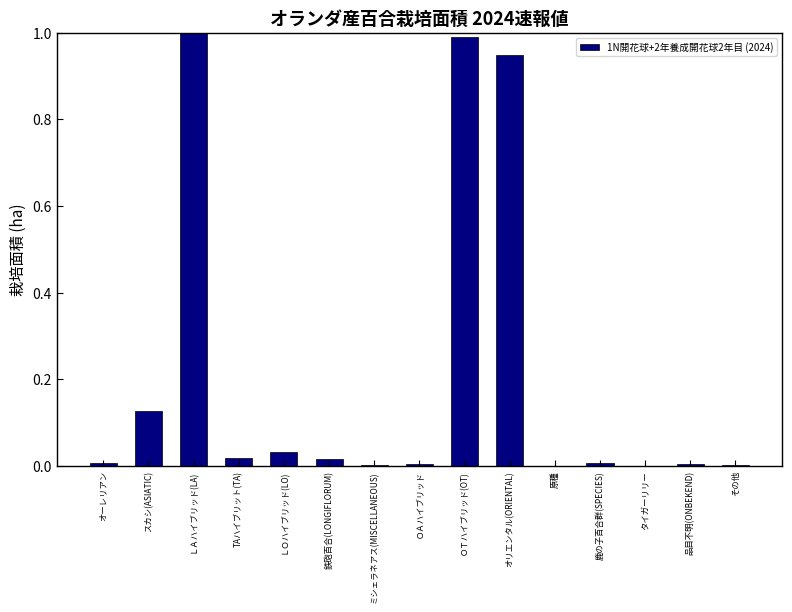

What is the sum of all values?

3.1